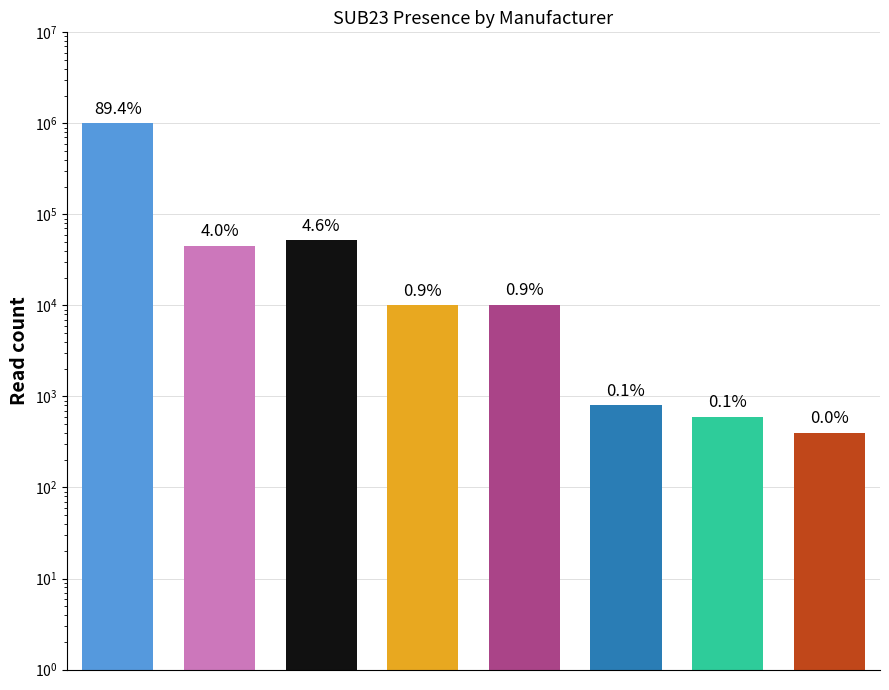

Where is the data nearest to the value 500200?

2